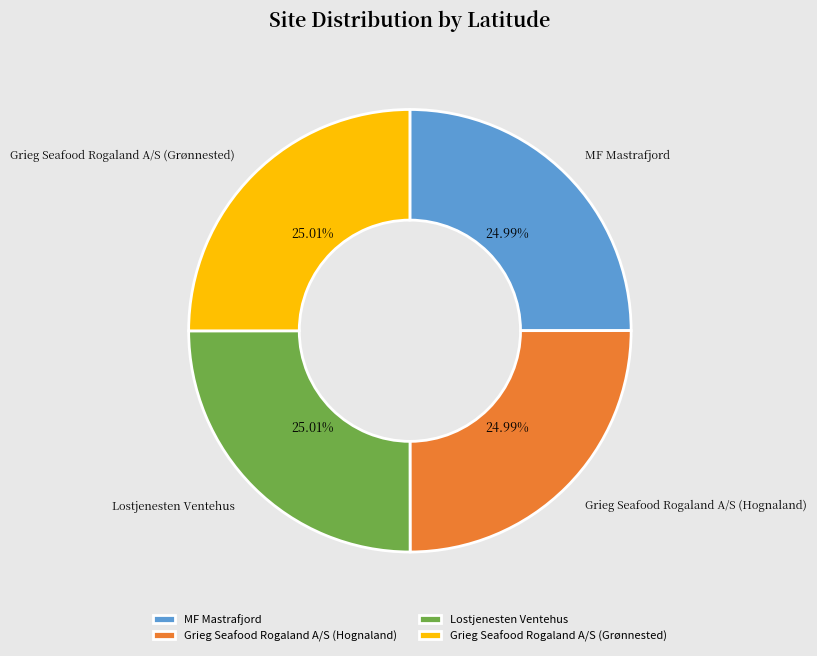

Approximately how many times larger is the value at Grieg Seafood Rogaland A/S (Grønnested) compared to Lostjenesten Ventehus?

1.0